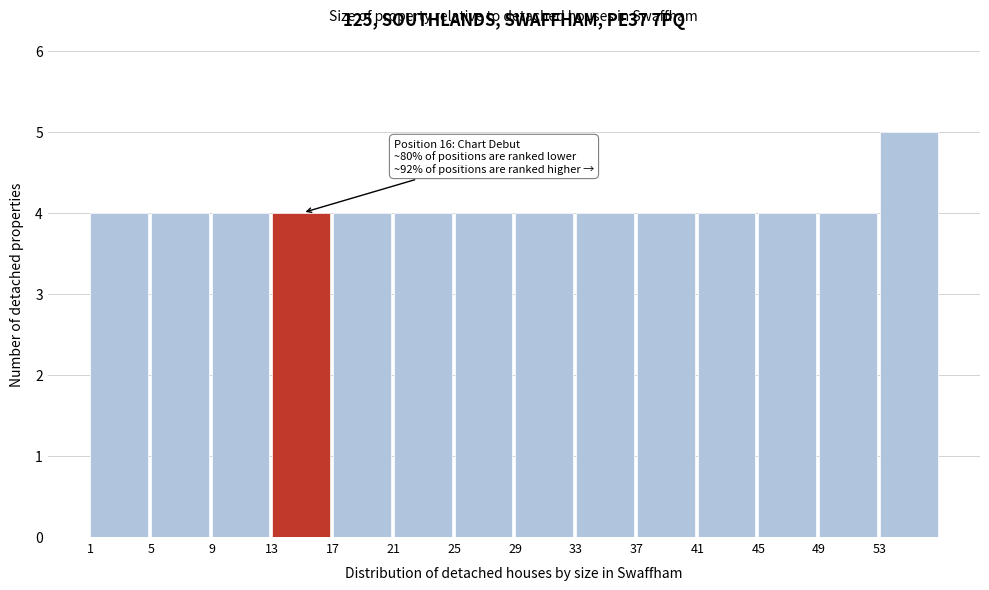

Which range on the x-axis has the tallest bar?

53 to 57